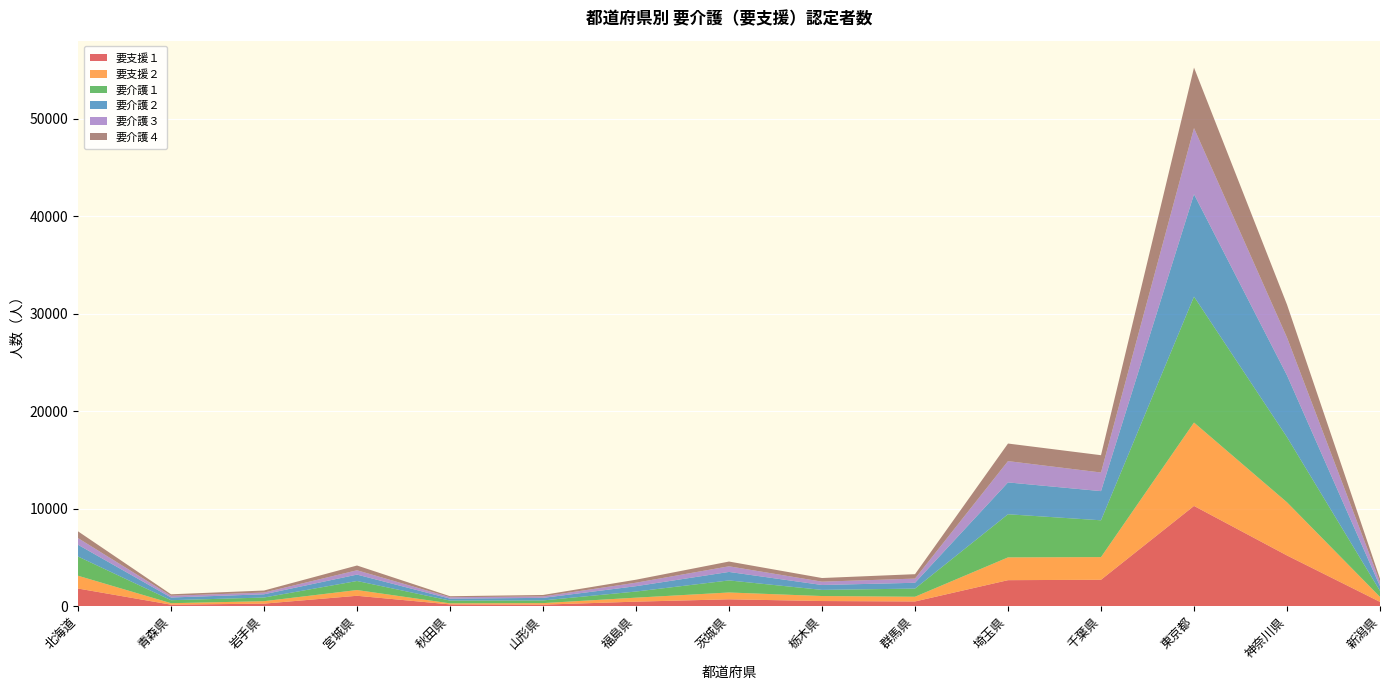

Reading left to right, extract all data points from this chart.

要支援１: 北海道=1810	青森県=155	岩手県=261	宮城県=1067	秋田県=183	山形県=158	福島県=464	茨城県=705	栃木県=528	群馬県=483	埼玉県=2668	千葉県=2709	東京都=10283	神奈川県=5202	新潟県=441
要支援２: 北海道=1312	青森県=150	岩手県=251	宮城県=588	秋田県=107	山形県=155	福島県=409	茨城県=699	栃木県=512	群馬県=483	埼玉県=2336	千葉県=2324	東京都=8553	神奈川県=5453	新潟県=507
要介護１: 北海道=1970	青森県=308	岩手県=374	宮城県=928	秋田県=283	山形県=276	福島県=629	茨城県=1237	栃木県=630	群馬県=838	埼玉県=4424	千葉県=3776	東京都=12917	神奈川県=6687	新潟県=621
要介護２: 北海道=1207	青森県=278	岩手県=333	宮城県=656	秋田県=200	山形県=263	福島県=549	茨城県=872	栃木県=502	群馬県=596	埼玉県=3267	千葉県=2992	東京都=10505	神奈川県=6335	新潟県=485
要介護３: 北海道=684	青森県=177	岩手県=178	宮城県=444	秋田県=145	山形県=147	福島県=358	茨城県=578	栃木県=342	群馬県=430	埼玉県=2185	千葉県=1910	東京都=6781	神奈川県=3879	新潟県=426
要介護４: 北海道=693	青森県=151	岩手県=208	宮城県=489	秋田県=103	山形県=149	福島県=306	茨城県=487	栃木県=374	群馬県=452	埼玉県=1802	千葉県=1775	東京都=6205	神奈川県=3378	新潟県=335